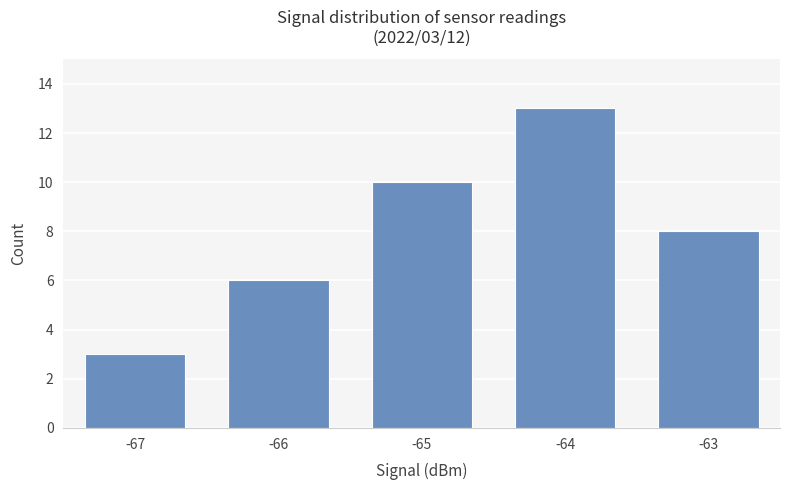

What is the value of the 4th bar from the left?

13